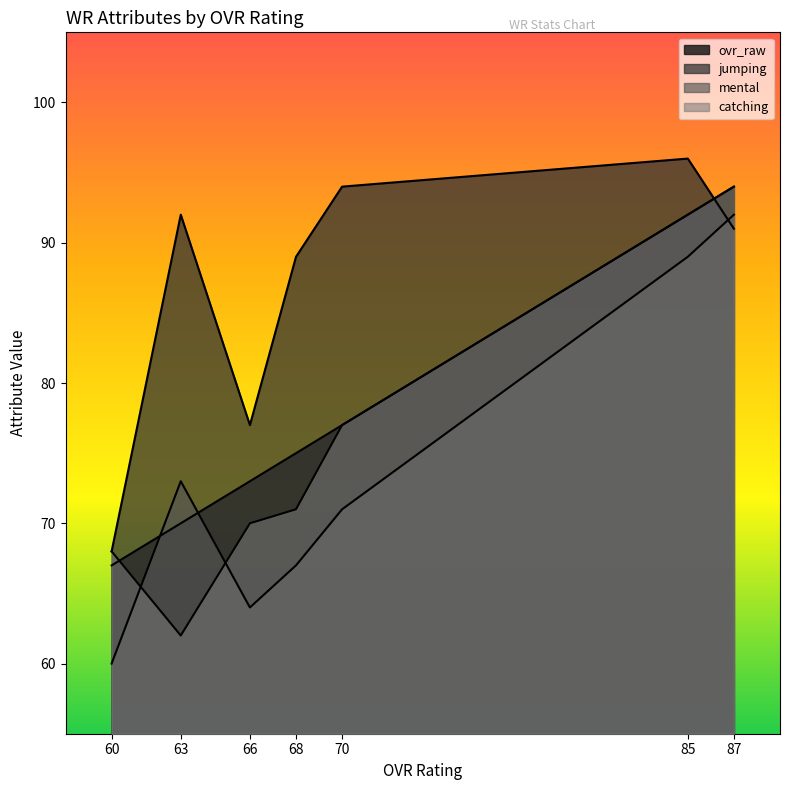

Where is ovr_raw nearest to the value 80?

70